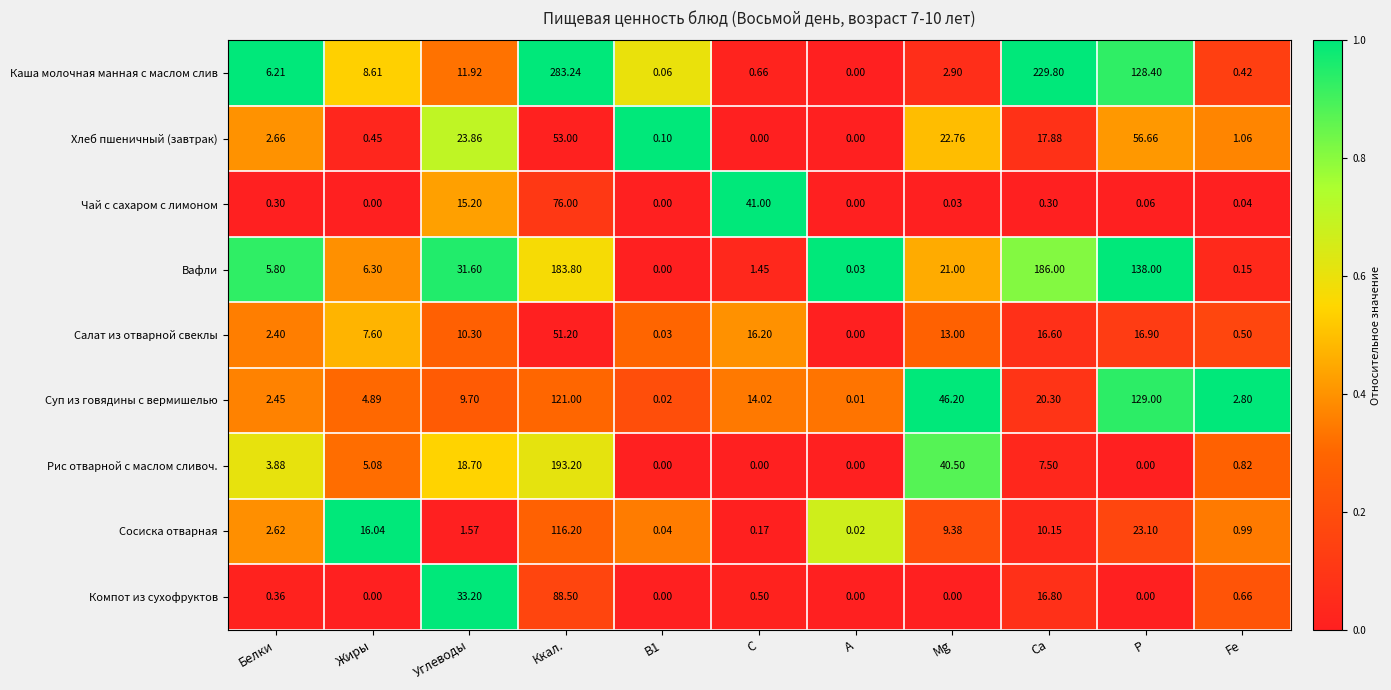

Which series has the largest range (max minus min)?

Каша молочная манная с маслом слив